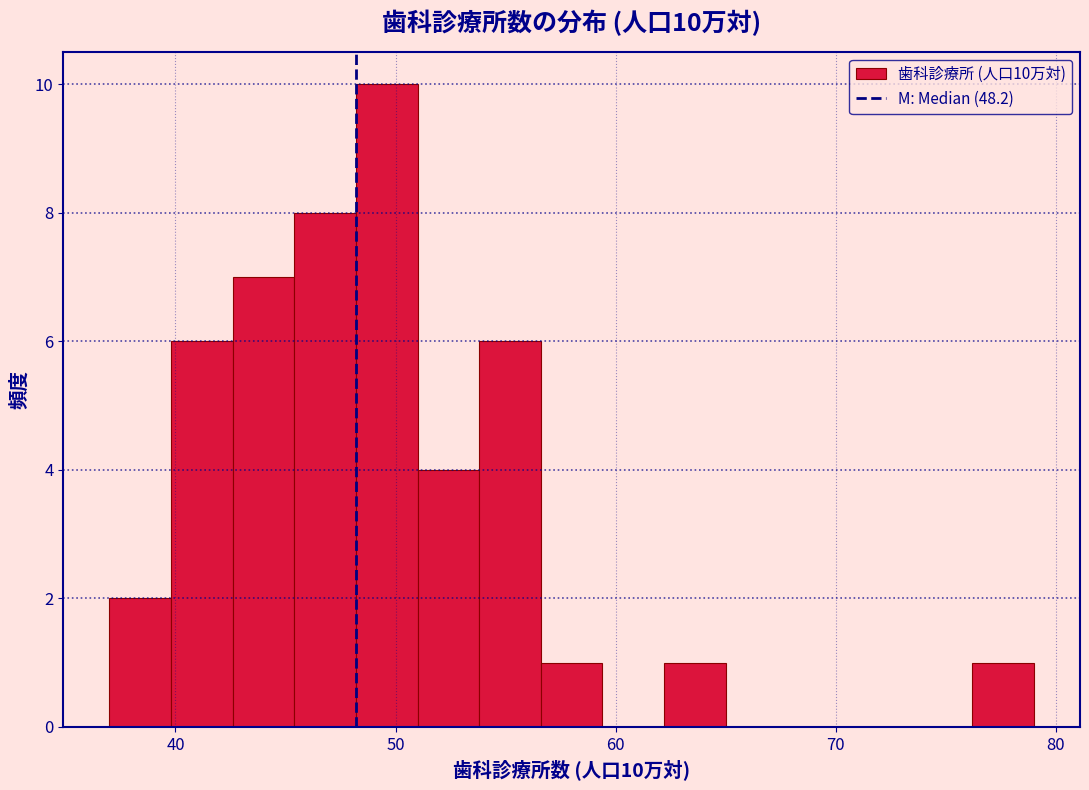

Read against the x-axis, roughly where is the centre of the tallest bar?

50